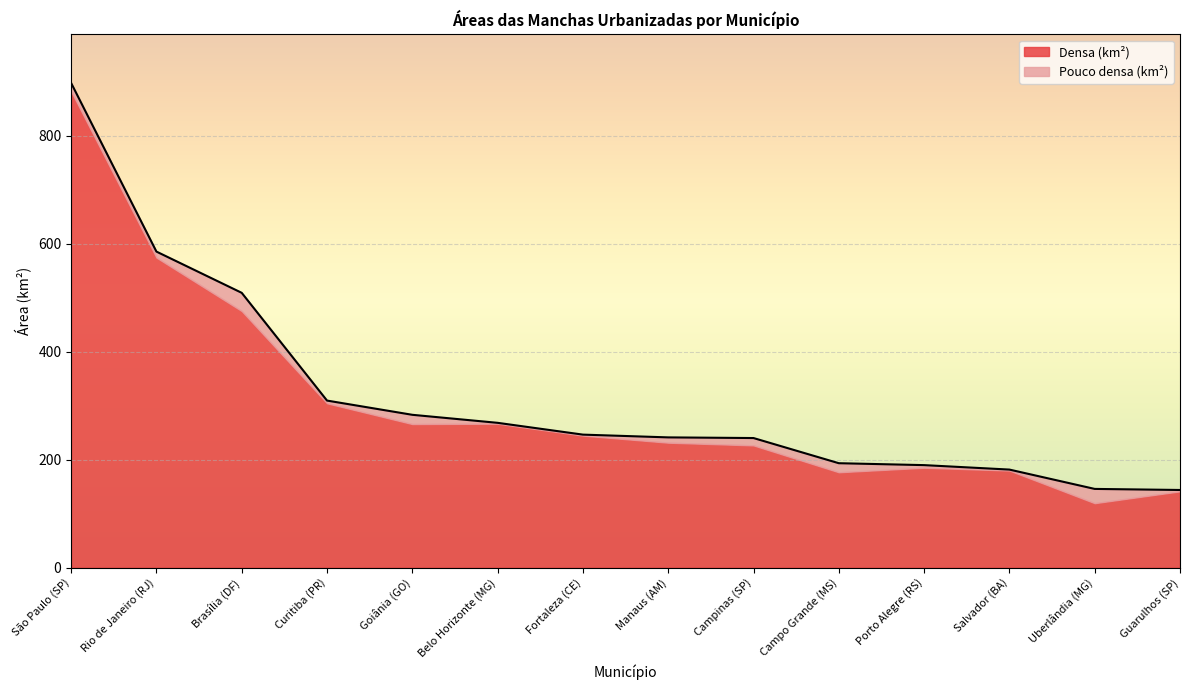

Rank the categories by value from highest to lowest.

São Paulo (SP), Rio de Janeiro (RJ), Brasília (DF), Curitiba (PR), Goiânia (GO), Belo Horizonte (MG), Fortaleza (CE), Manaus (AM), Campinas (SP), Campo Grande (MS), Porto Alegre (RS), Salvador (BA), Uberlândia (MG), Guarulhos (SP)